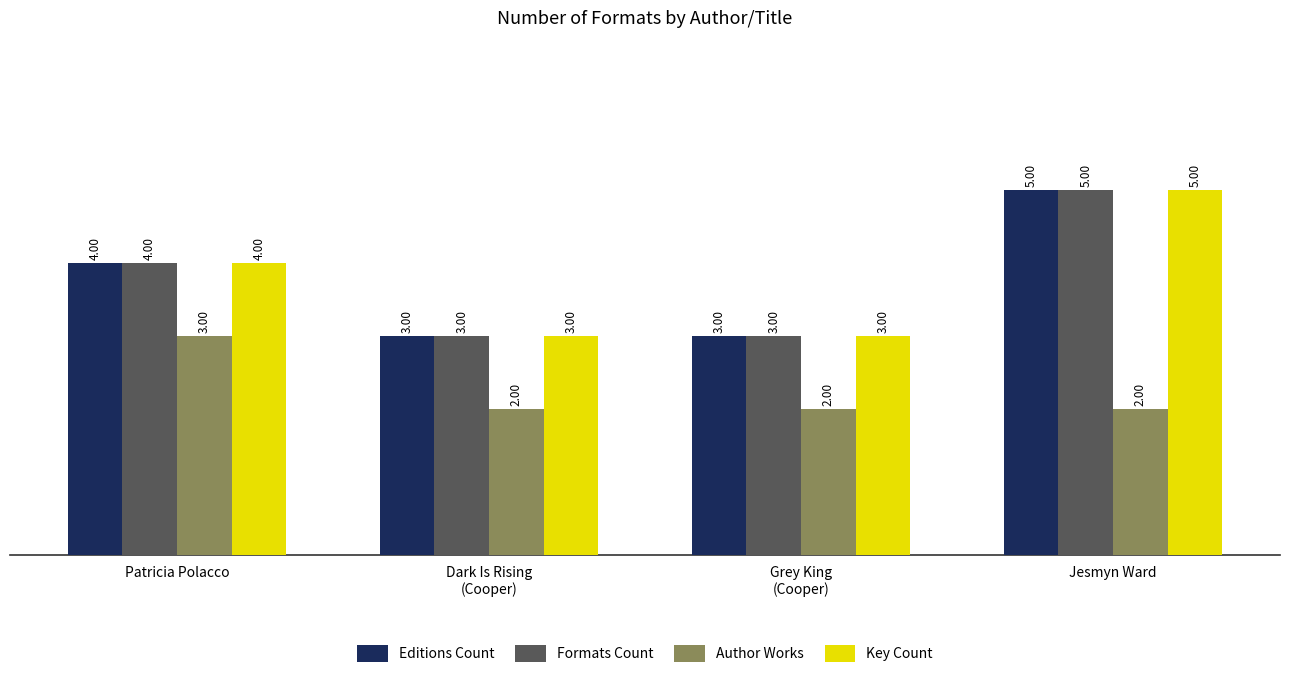

Which category has the highest value in the Formats Count series?

Jesmyn Ward